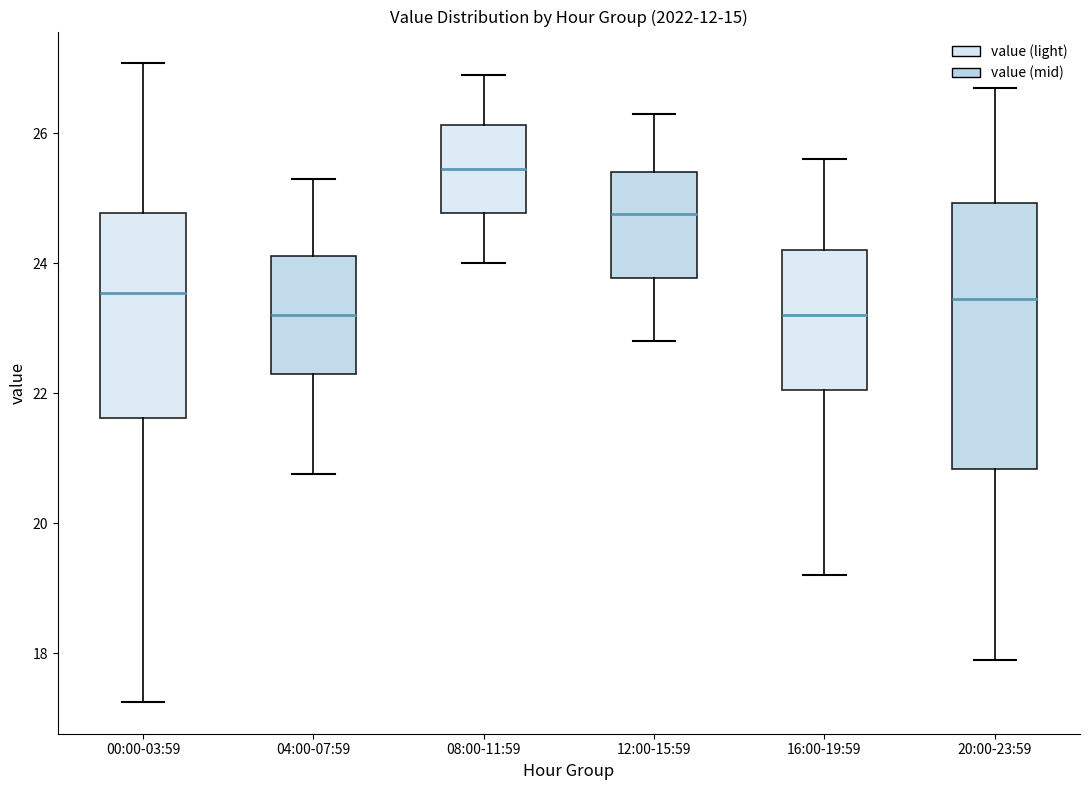

Reading left to right, read every box against the y-axis: the position of its median line, the range the box covers, and the ends of its whiskers. The values are not printed on the chart, so give them approximately, as read against the axis.

00:00-03:59: median 23.6, box 21.6 to 24.8, whiskers 17.2 to 27.0
04:00-07:59: median 23.2, box 22.2 to 24.2, whiskers 20.8 to 25.4
08:00-11:59: median 25.4, box 24.8 to 26.2, whiskers 24.0 to 27.0
12:00-15:59: median 24.8, box 23.8 to 25.4, whiskers 22.8 to 26.4
16:00-19:59: median 23.2, box 22.0 to 24.2, whiskers 19.2 to 25.6
20:00-23:59: median 23.4, box 20.8 to 25.0, whiskers 18.0 to 26.8